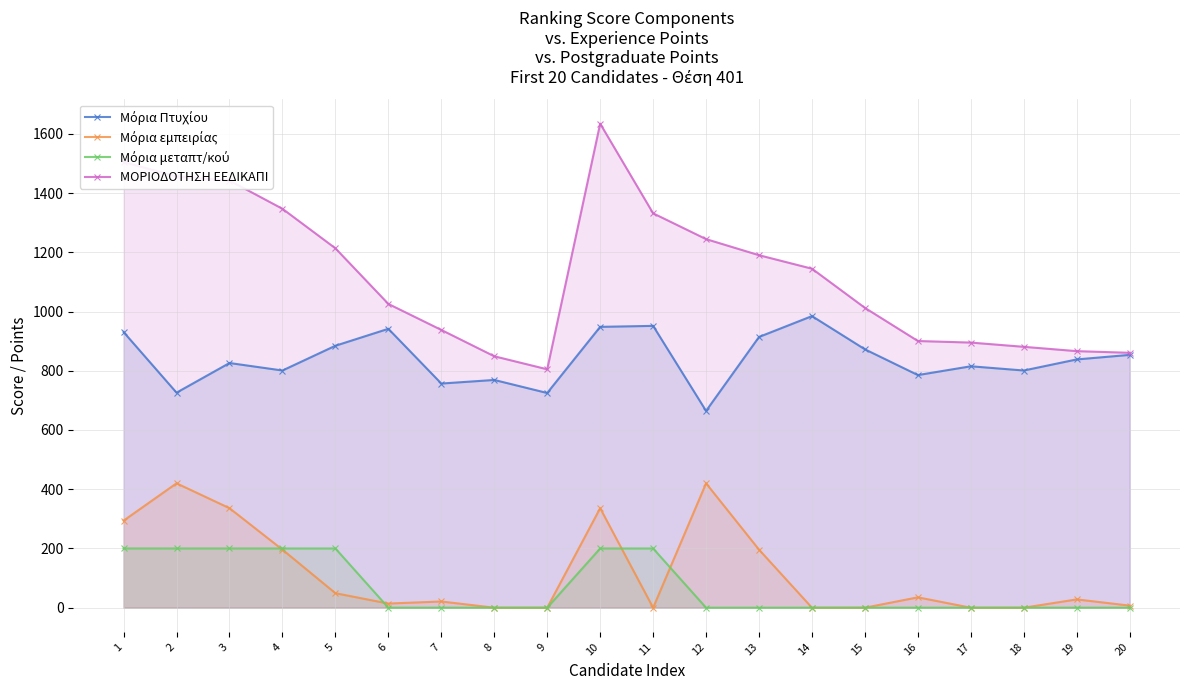

What is the highest value of the ΜΟΡΙΟΔΟΤΗΣΗ ΕΕΔΙΚΑΠΙ series?

1634.2